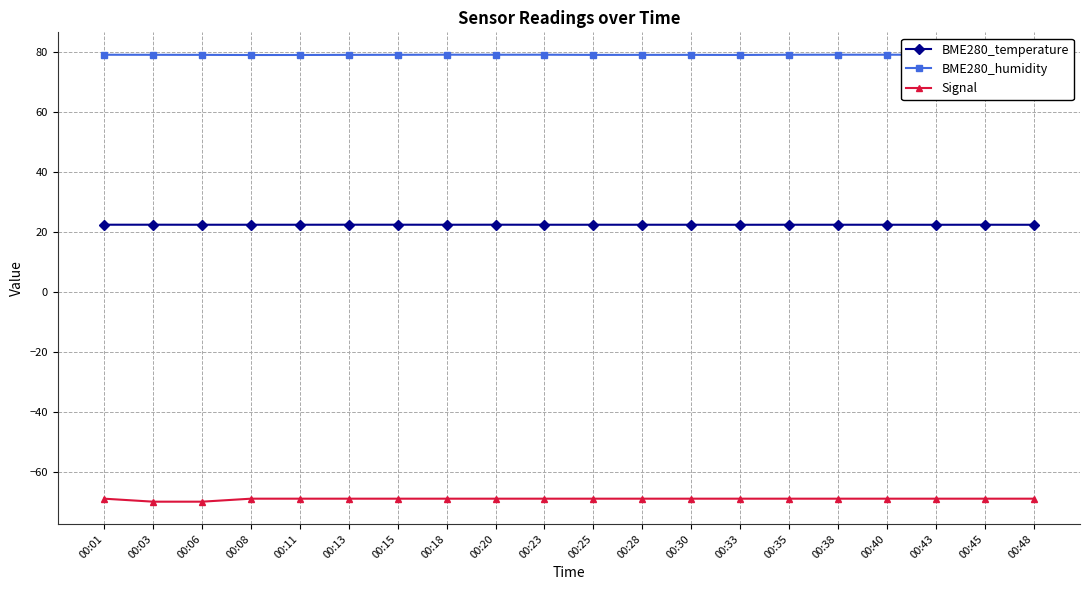

What is the difference between the highest and lowest values at 00:48?

148.2